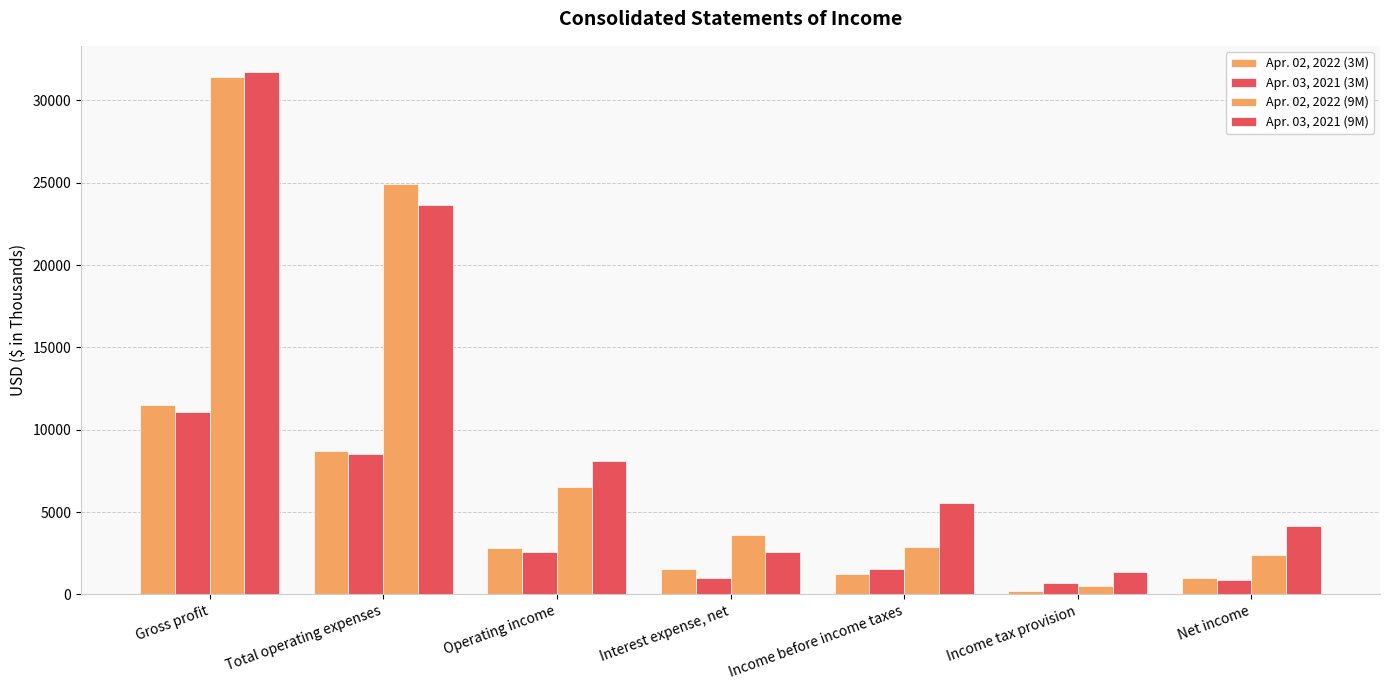

What is the total value across all series at Operating income?

19991